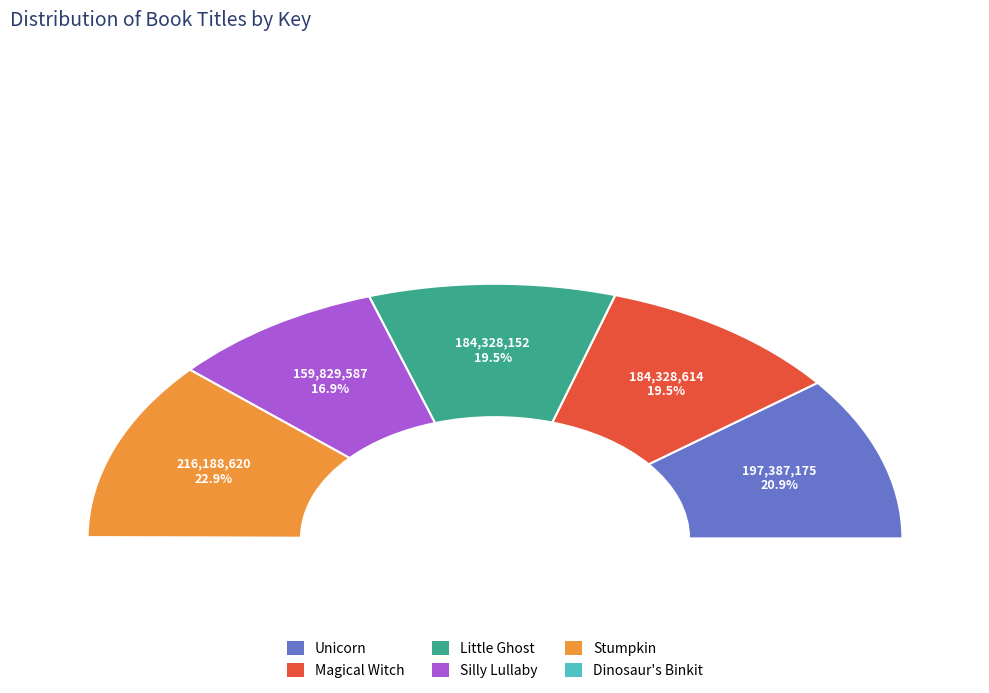

Count the number of slices in the pie.

6